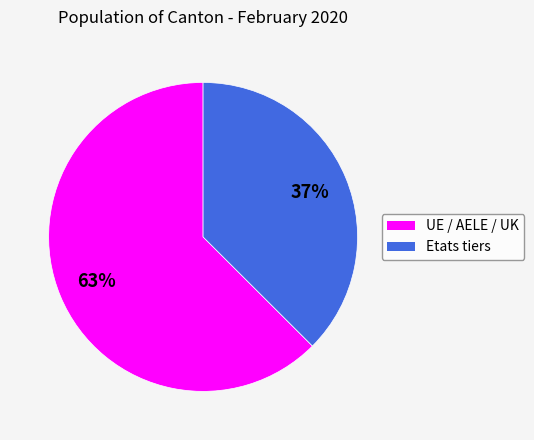

To the nearest percent, what is the combined percentage of Etats tiers and UE / AELE / UK?

100%